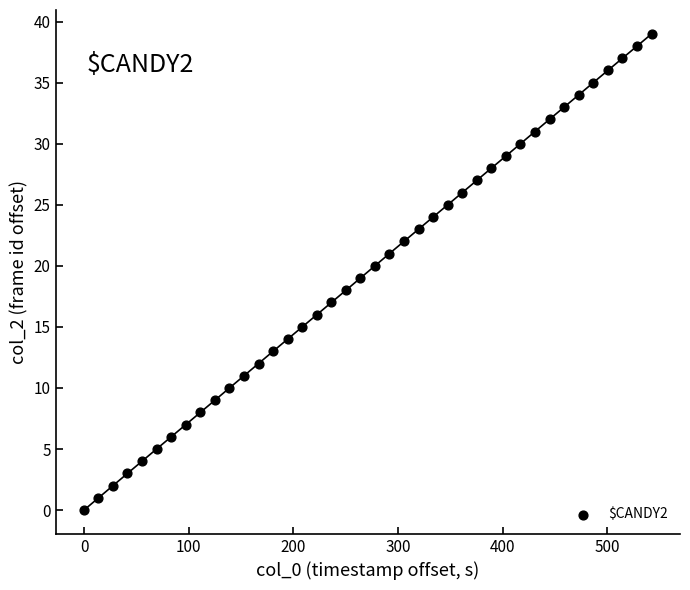

What is the range of Y values (max minus min)?

39